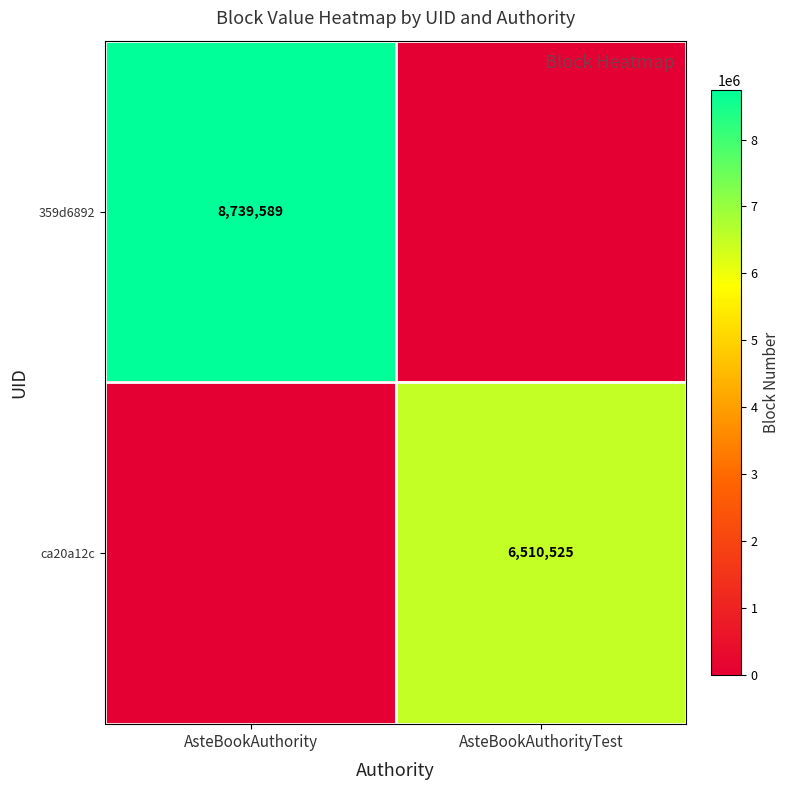

The 359d6892 series shows 2943685 at AsteBookAuthority. True or false?

False